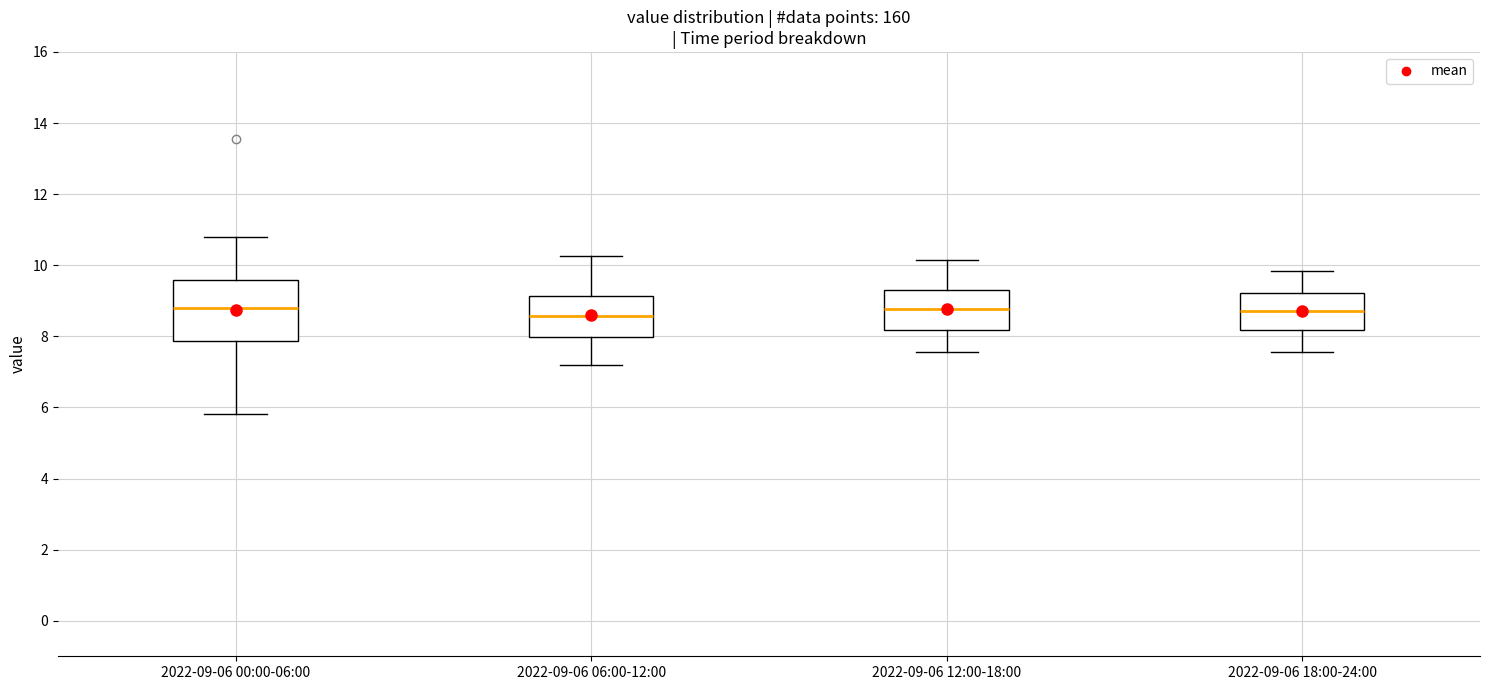

Where does the lower whisker of the box for 2022-09-06 06:00-12:00 end on the y-axis? The values are not printed on the chart, so give them approximately, as read against the axis.

7.2